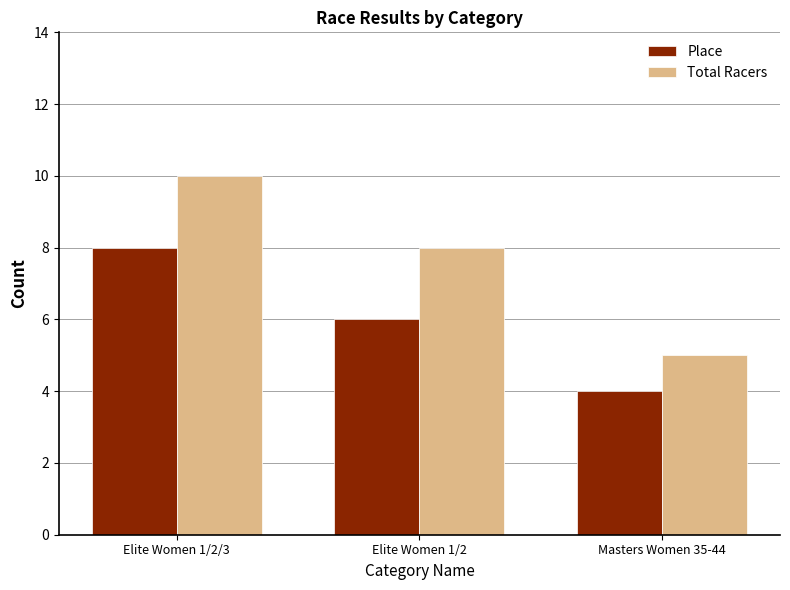

Which series has the largest total across all categories?

Total Racers